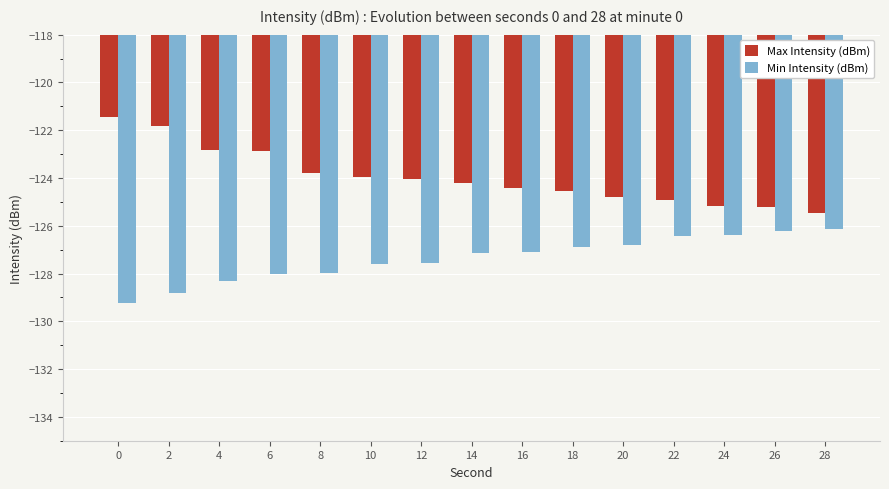

At how many categories does at least one series exceed -128?

15